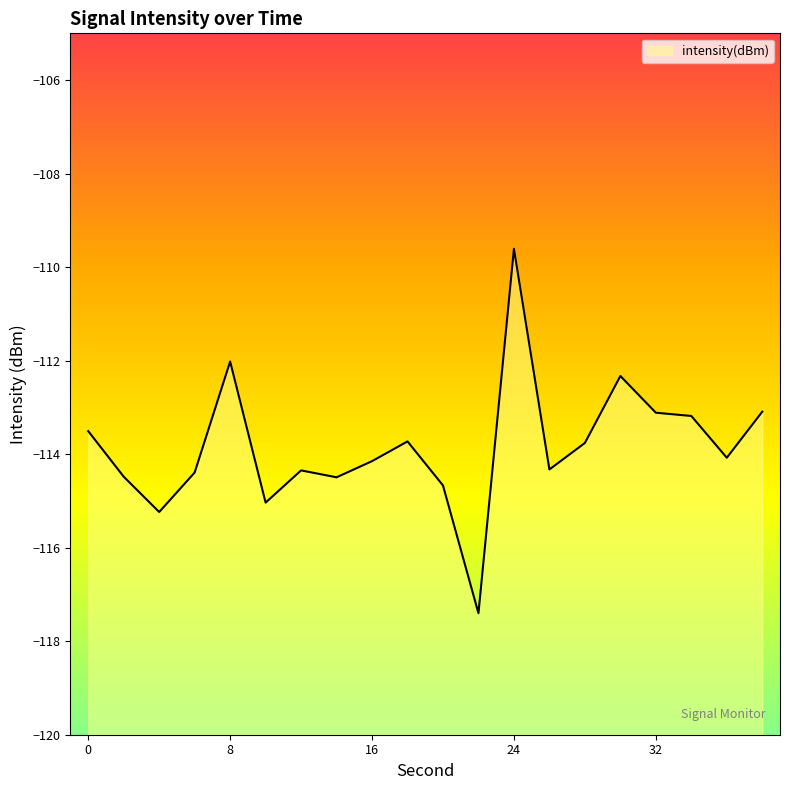

List the labels in order of value, largest first.

24, 8, 30, 38, 32, 34, 0, 18, 28, 36, 16, 26, 12, 6, 2, 14, 20, 10, 4, 22